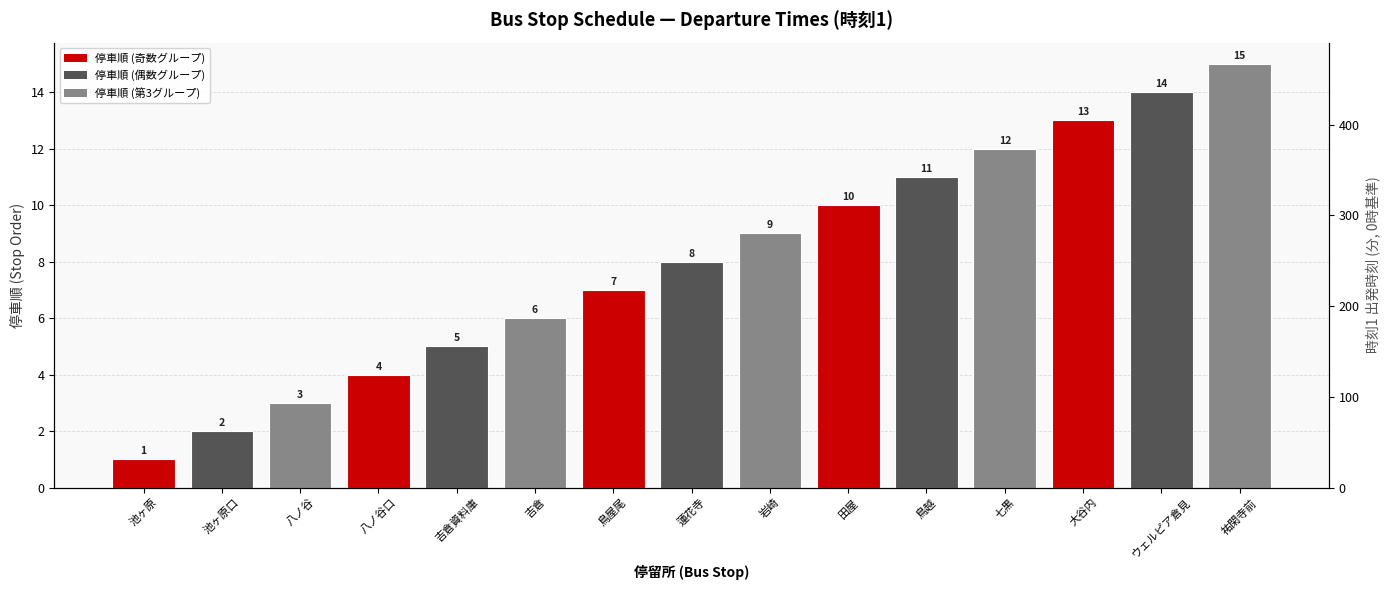

Does the chart contain stacked bars?

No